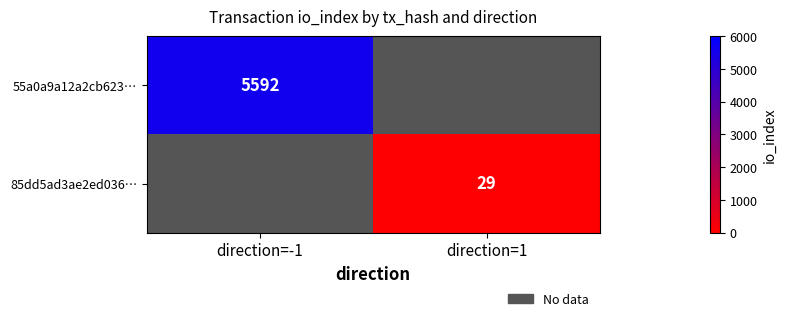

True or false: 55a0a9a12a2cb623… has a value of 5592 at direction=-1.

True